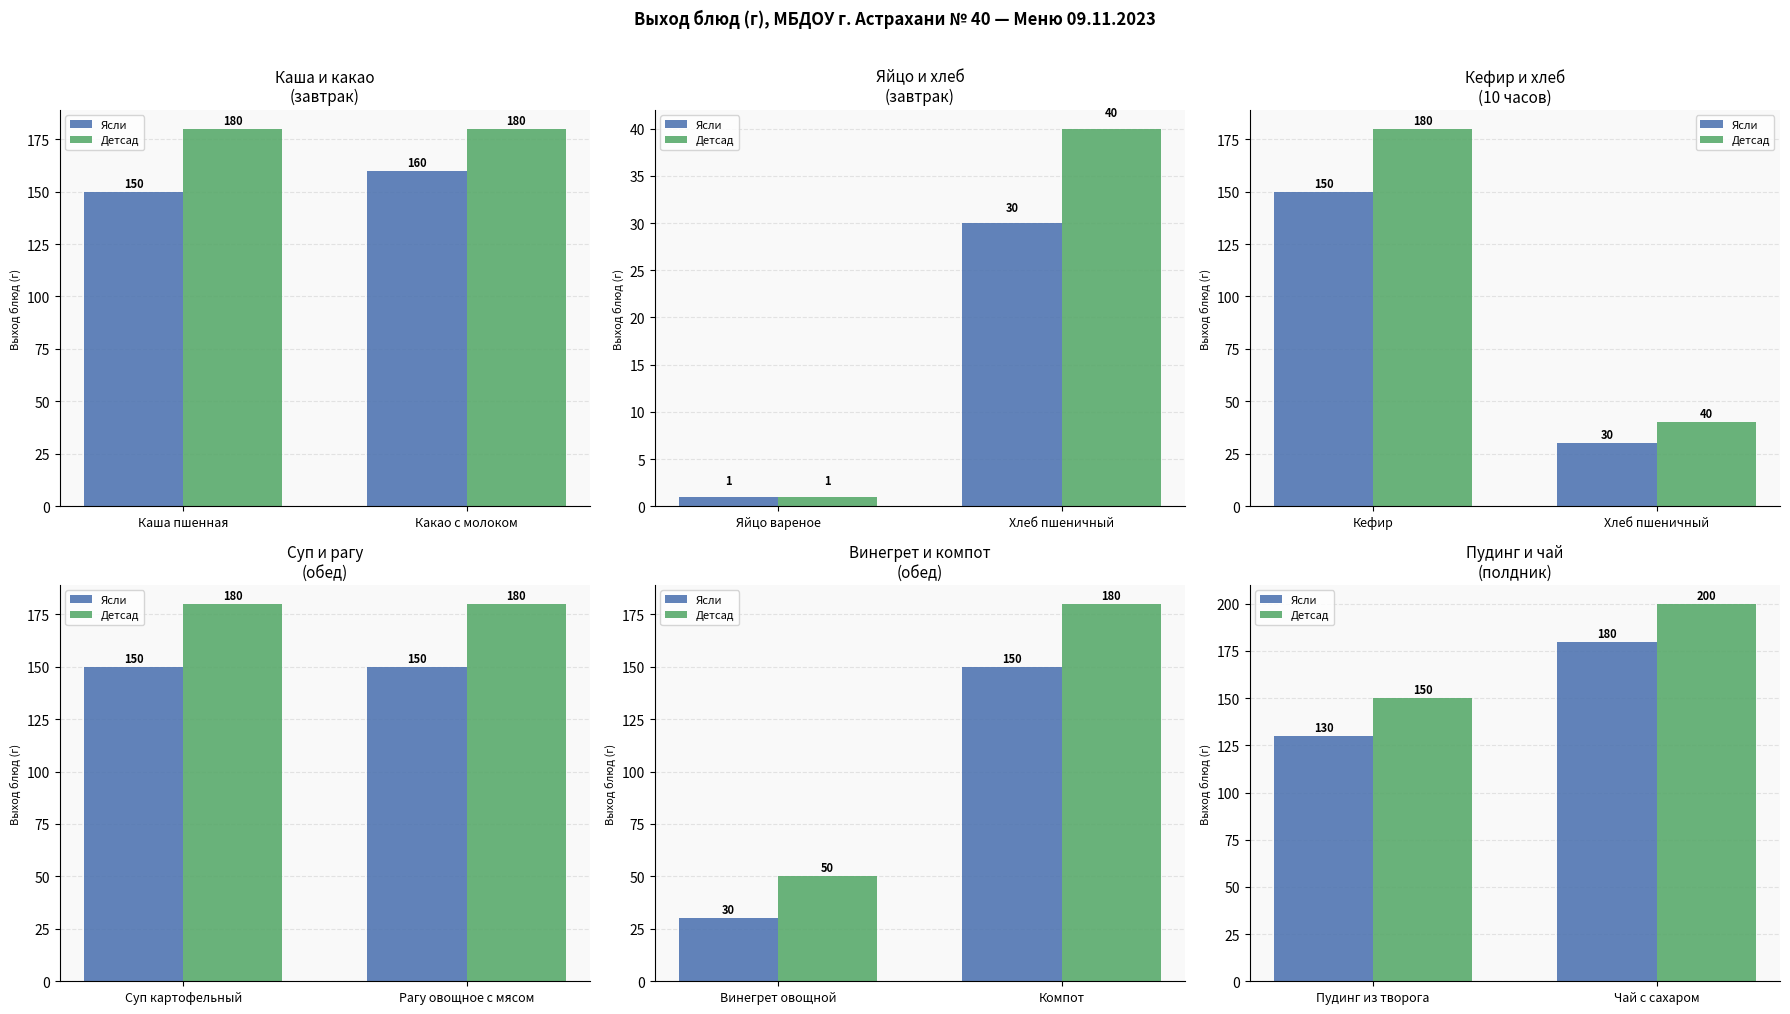

What is the sum of the Ясли values at Чай с сахаром and Пудинг из творога?

310